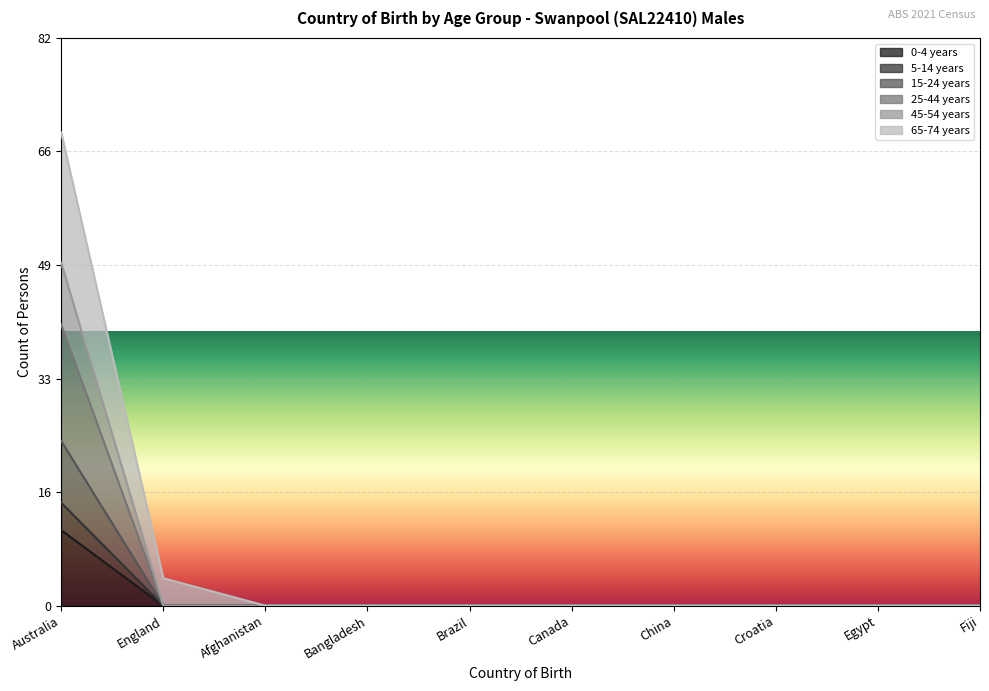

What is the sum of all 5-14 years values?

15